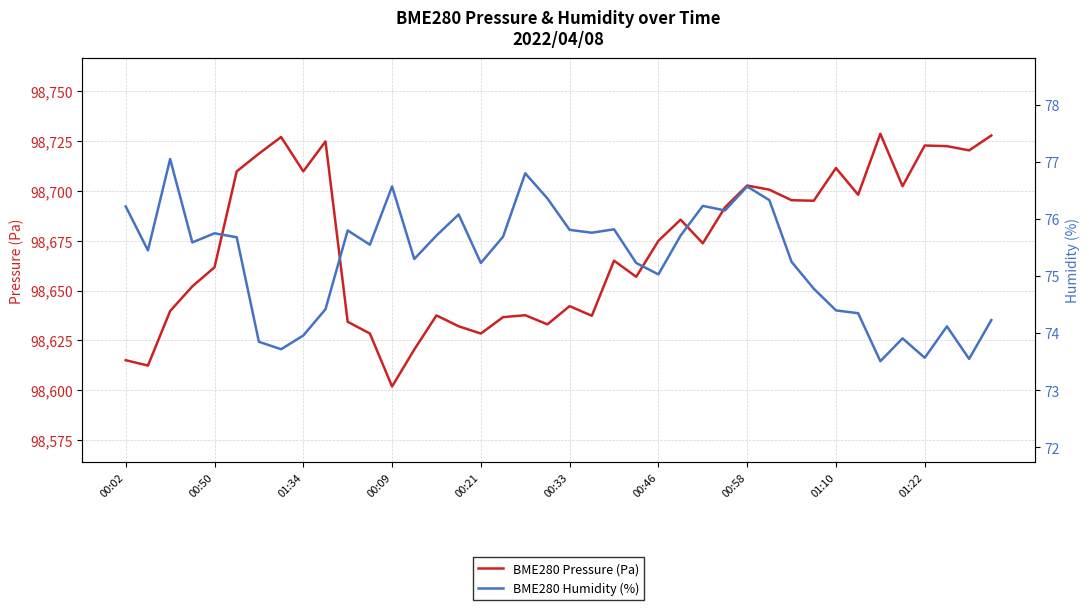

How many interior local valleys does the BME280 Humidity (%) series have?

12